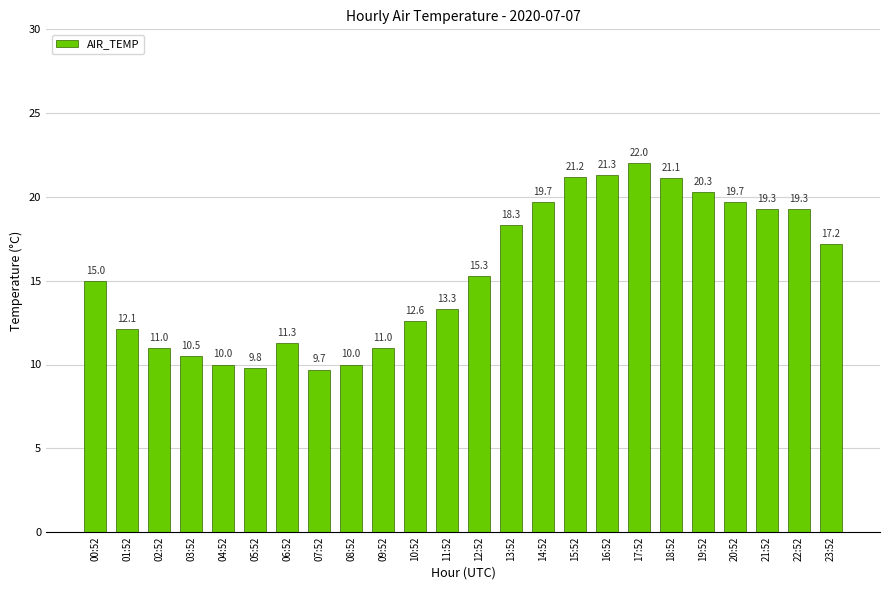

What is the ratio of the value at 11:52 to the value at 15:52?

0.6